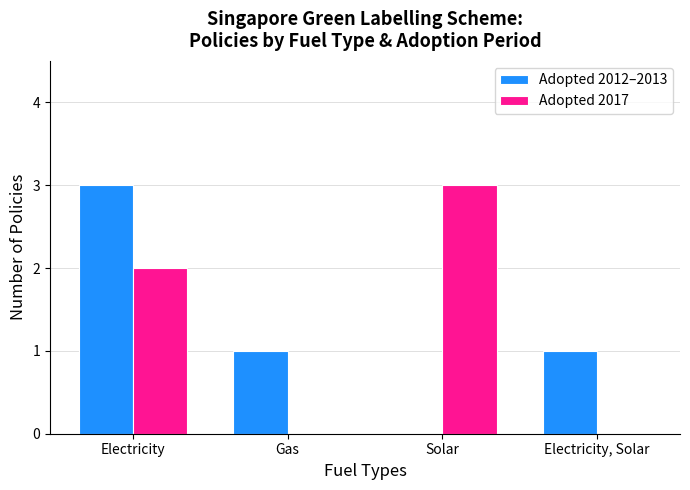

Reading right to left, transcribe all the data shown in this chart.

Adopted 2012–2013: 1	0	1	3
Adopted 2017: 0	3	0	2